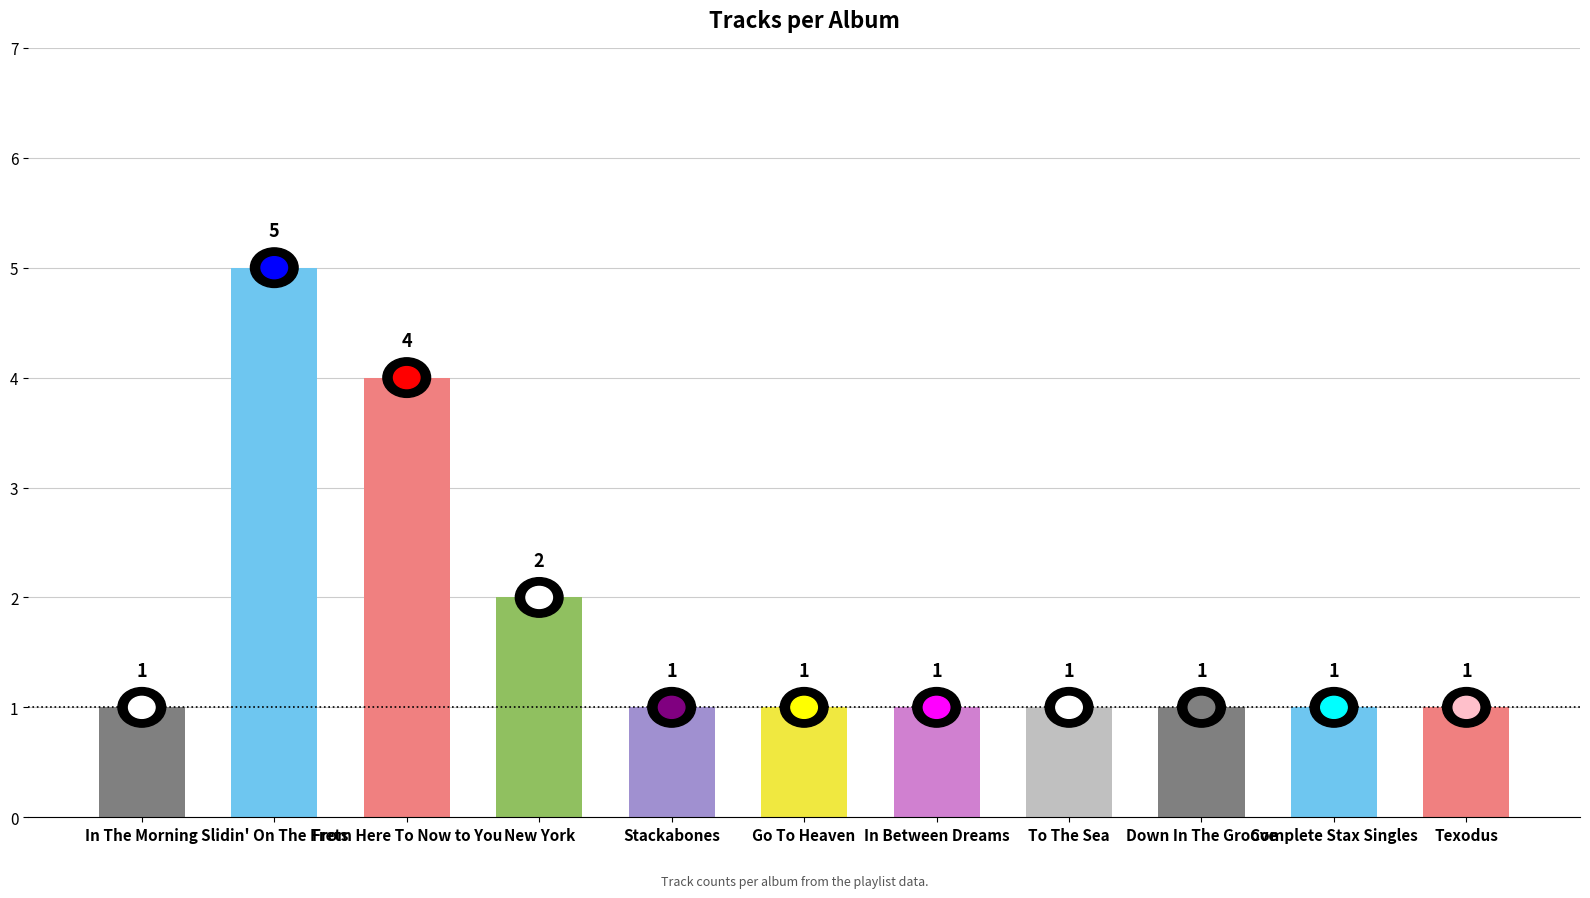

Are the bars horizontal?

No